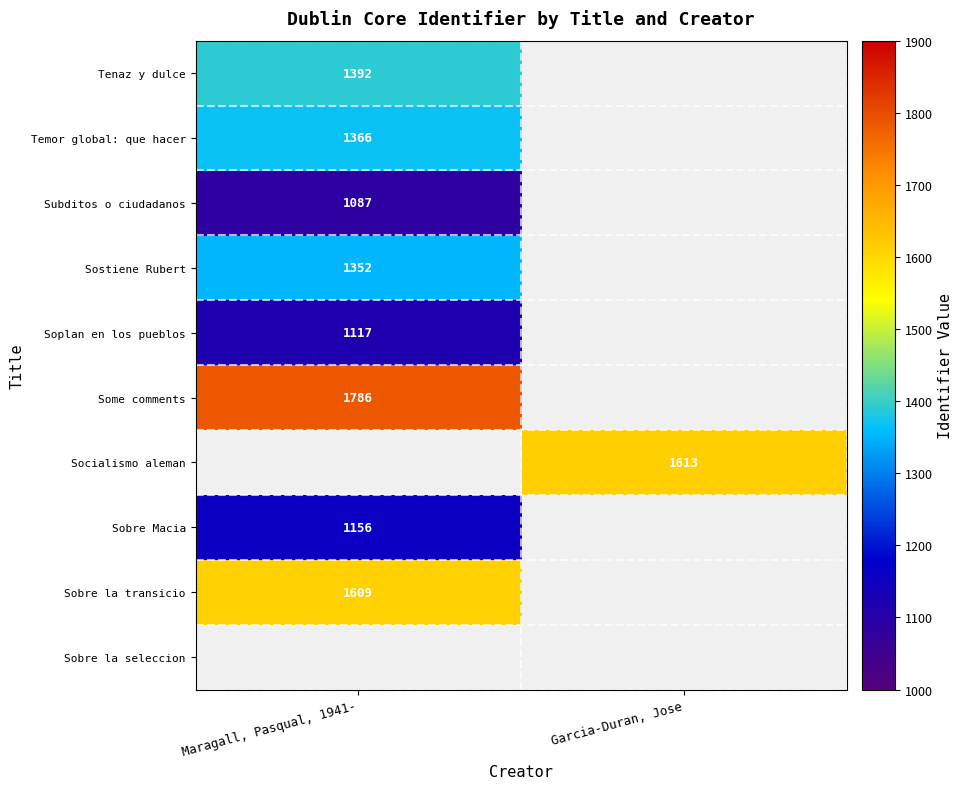

The Socialismo aleman series shows 1613 at Garcia-Duran, Jose. True or false?

True